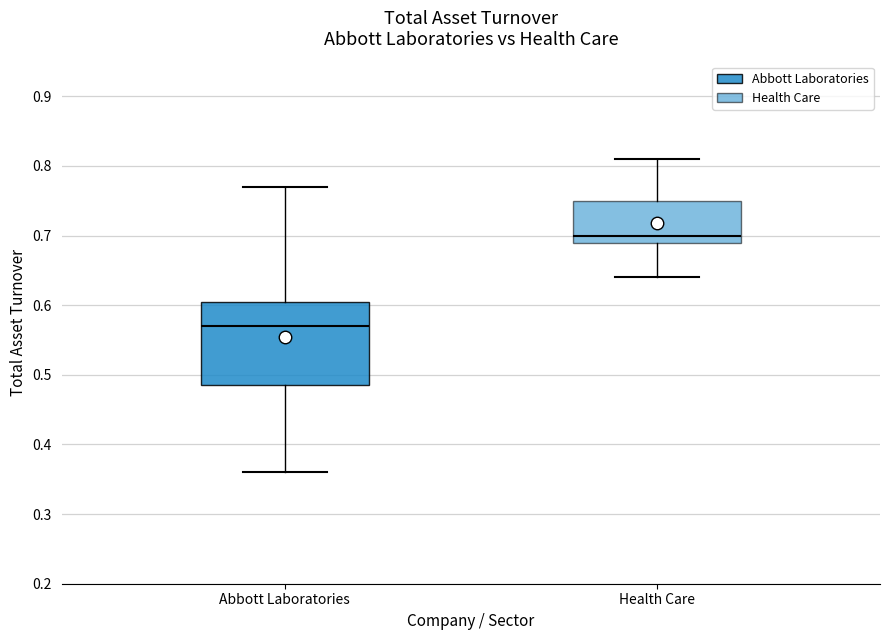

Where does the upper whisker of the box for Abbott Laboratories end on the y-axis? The values are not printed on the chart, so give them approximately, as read against the axis.

0.77